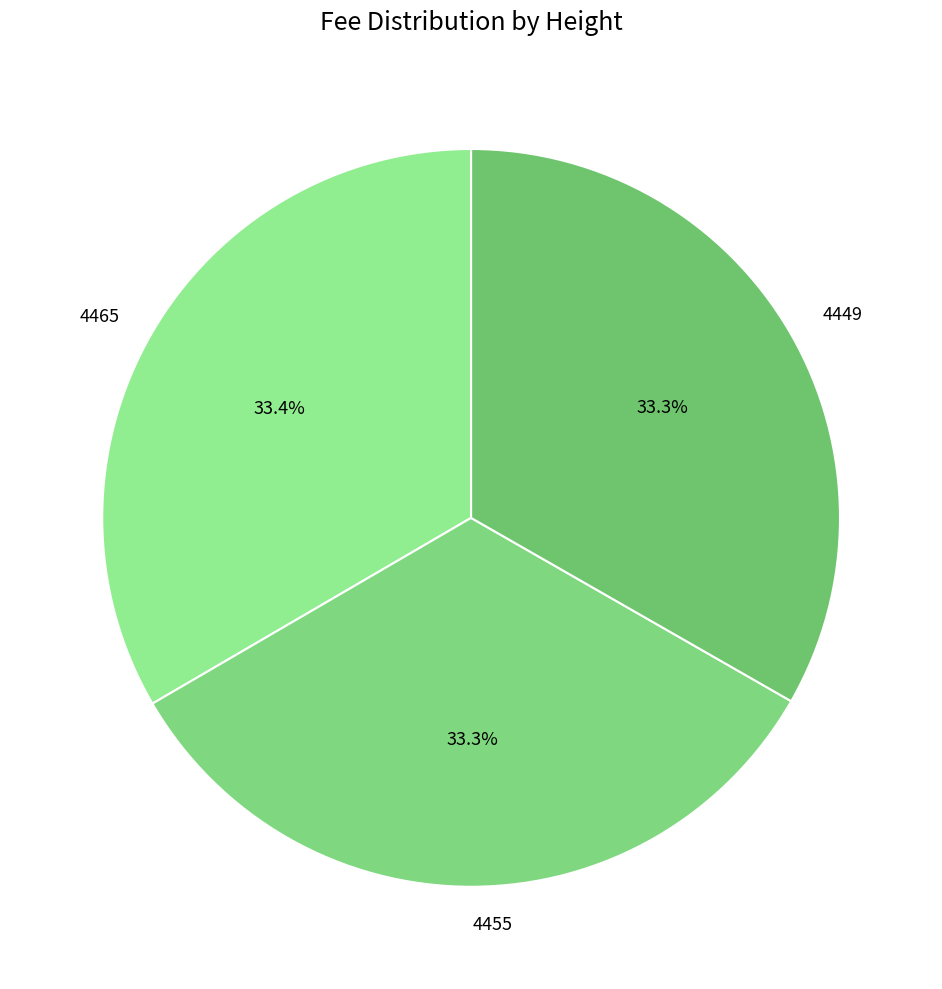

What is the total percentage of 4455 and 4449?

66.6%